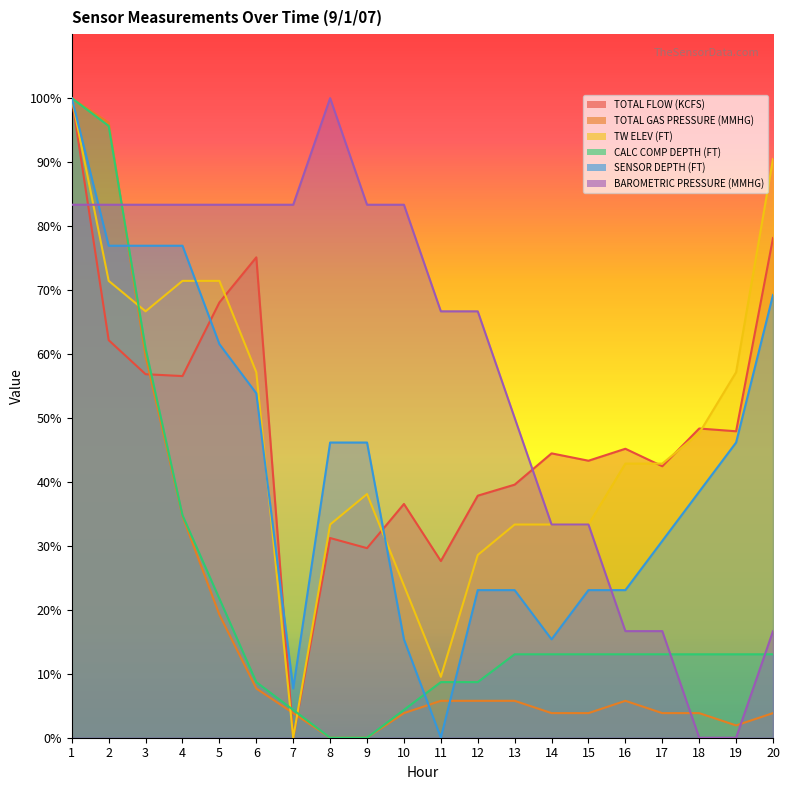

True or false: CALC COMP DEPTH (FT) and BAROMETRIC PRESSURE (MMHG) cross at least once.

True